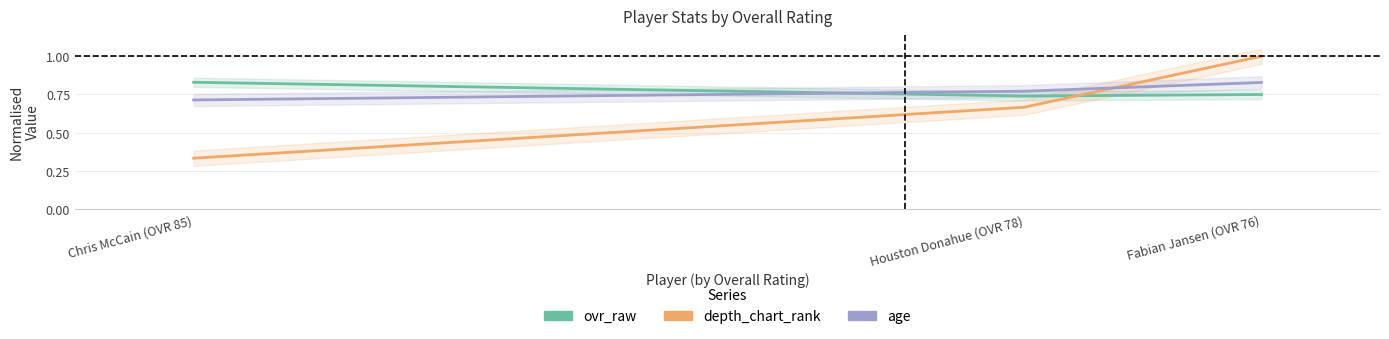

List the series in order of their peak value, highest first.

depth_chart_rank, ovr_raw, age